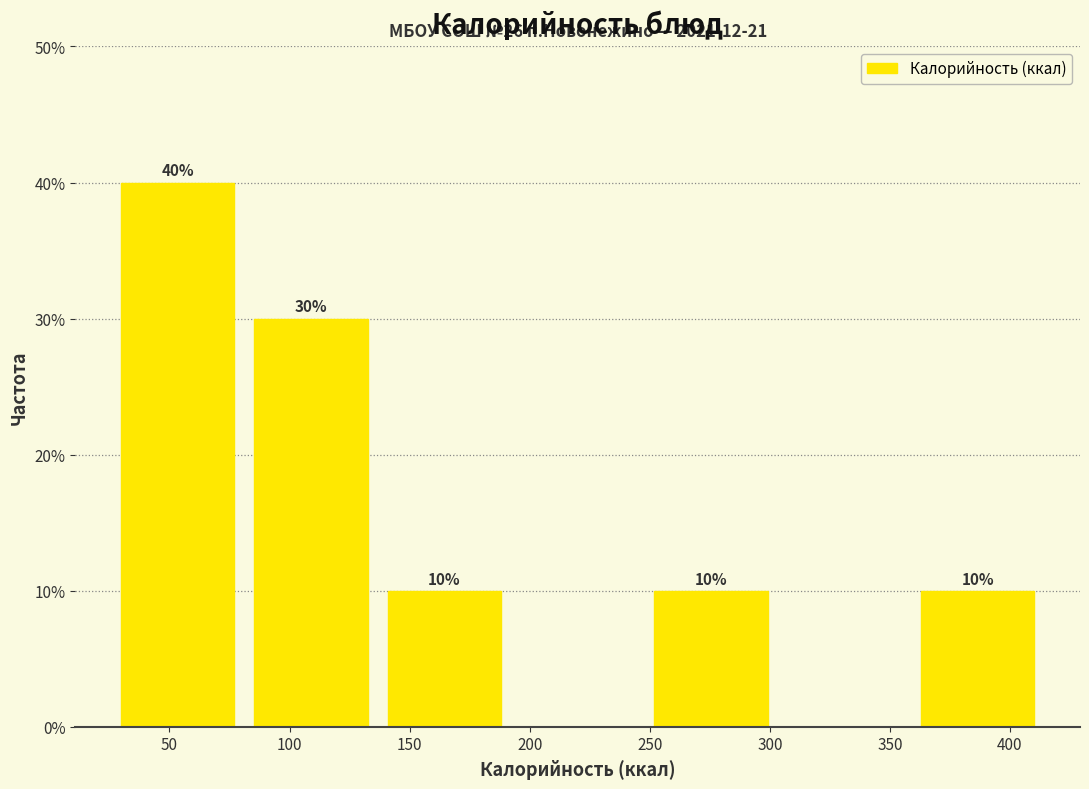

Over which range of the x-axis is the bar tallest?

25 to 80